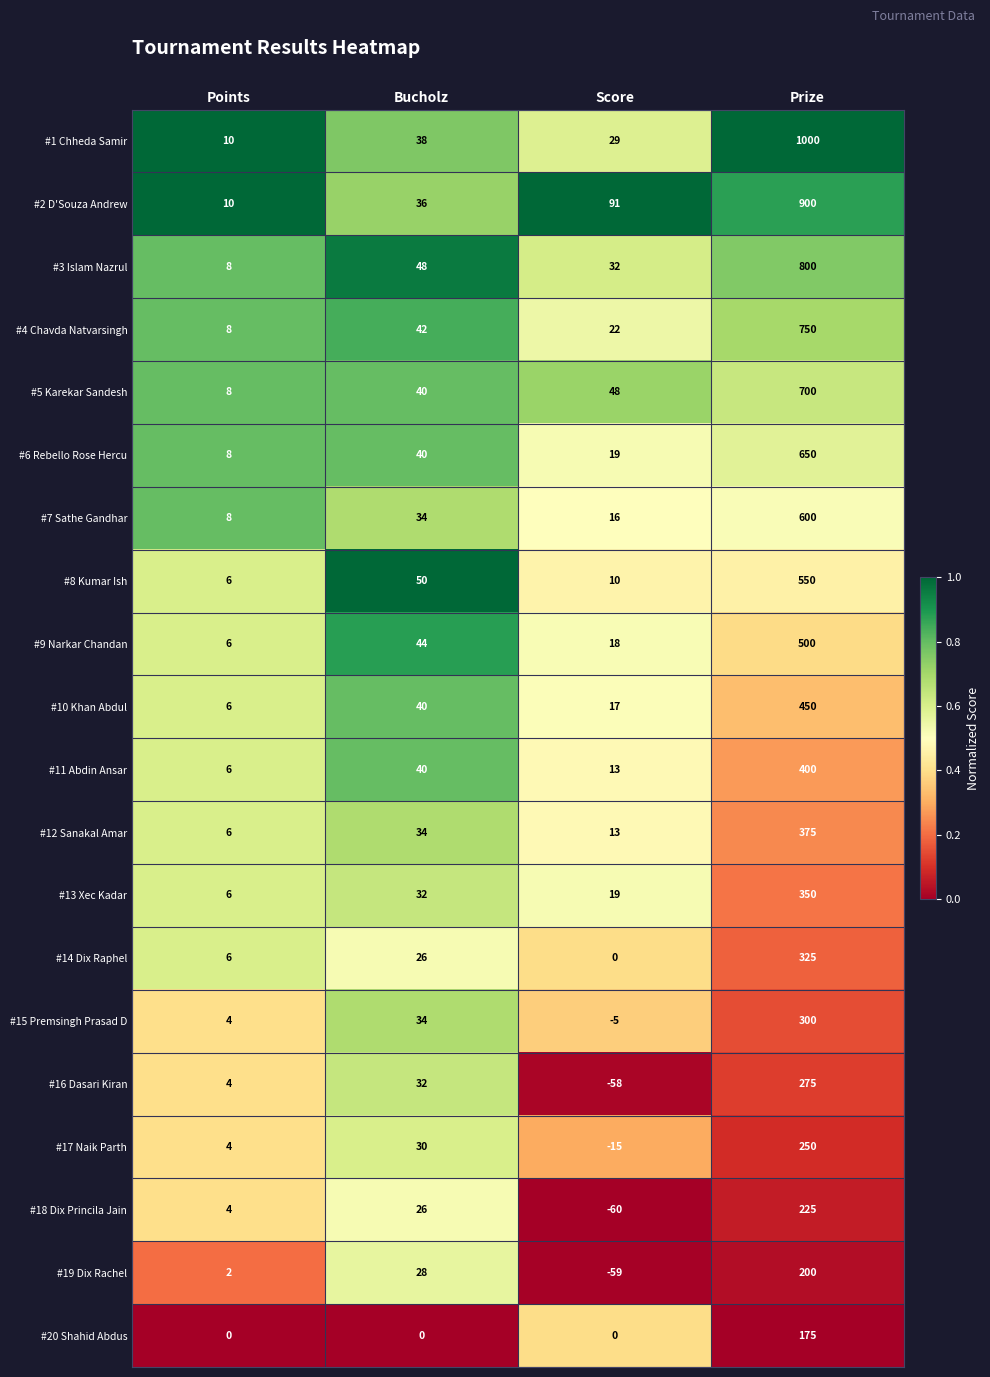

True or false: #1 Chheda Samir has a value of 205 at Prize.

False